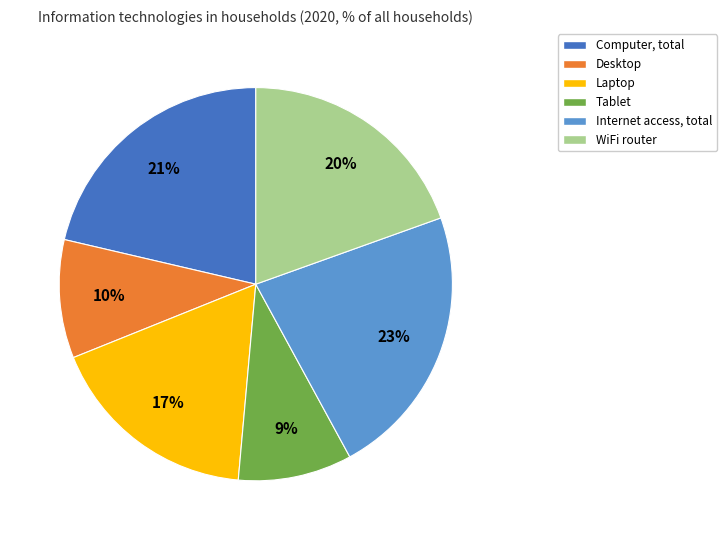

What percentage is the WiFi router slice, to the nearest percent?

20%